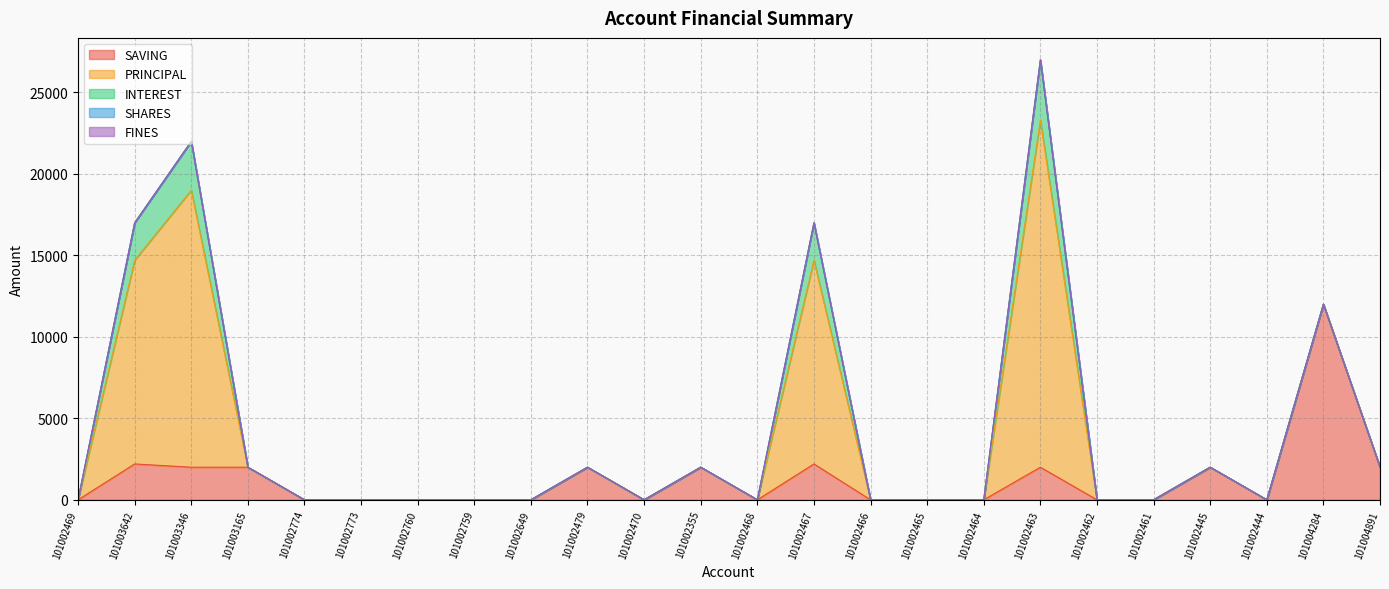

Rank the series by their maximum value, from highest to lowest.

PRINCIPAL, SAVING, INTEREST, SHARES, FINES